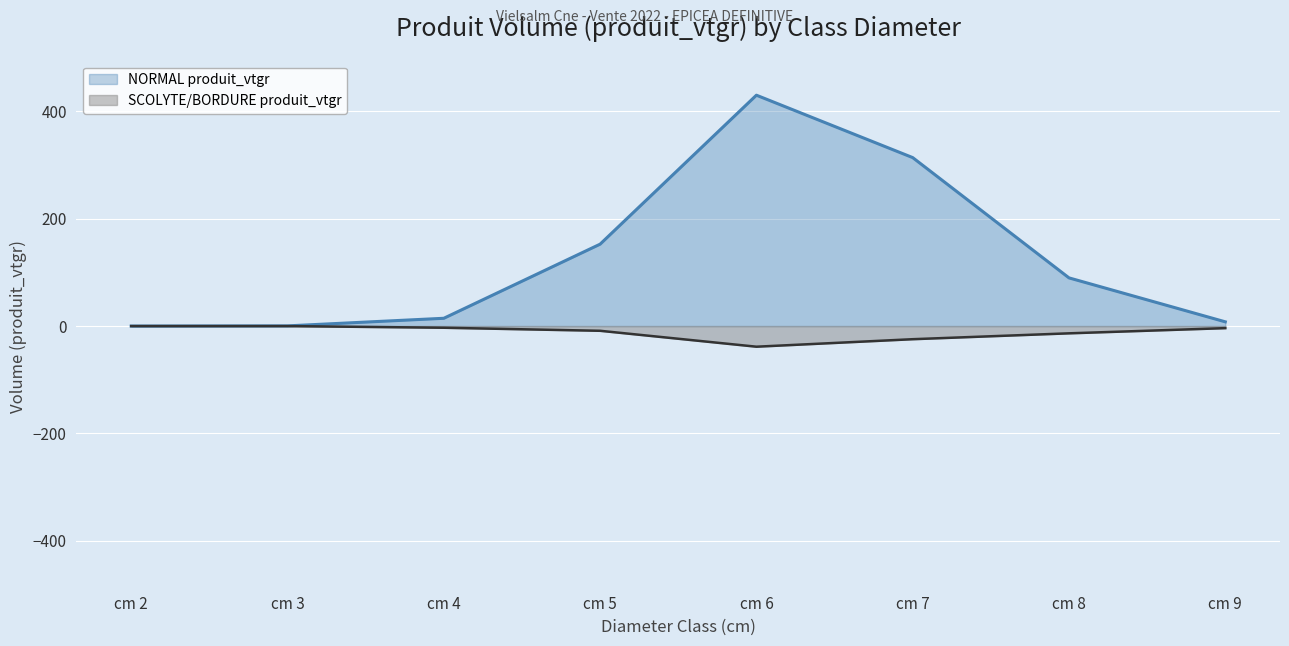

How many data points in SCOLYTE/BORDURE produit_vtgr are less than -3?

6